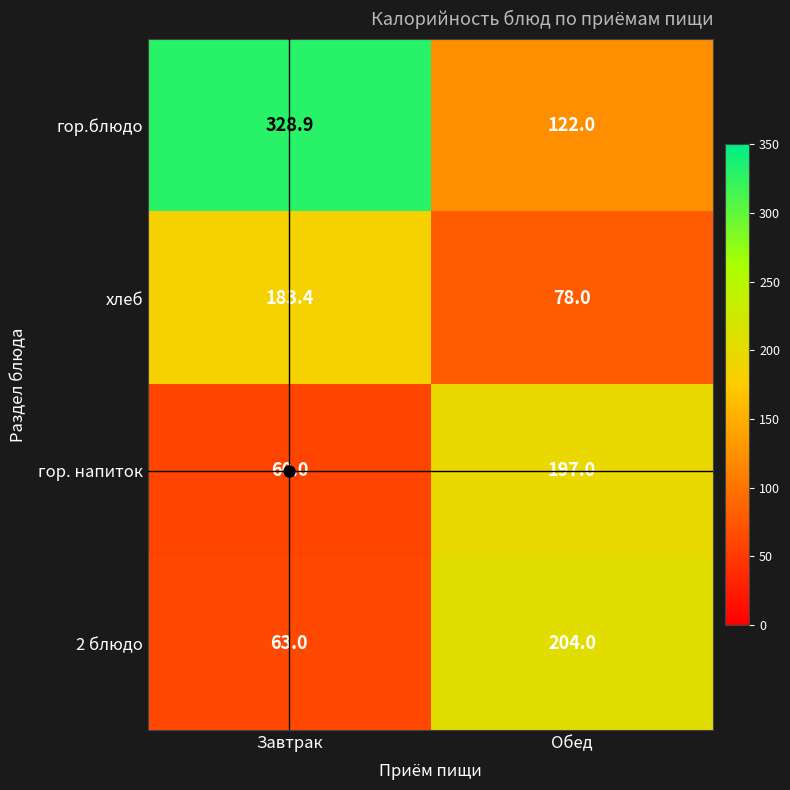

What is the smallest value displayed?

60.0